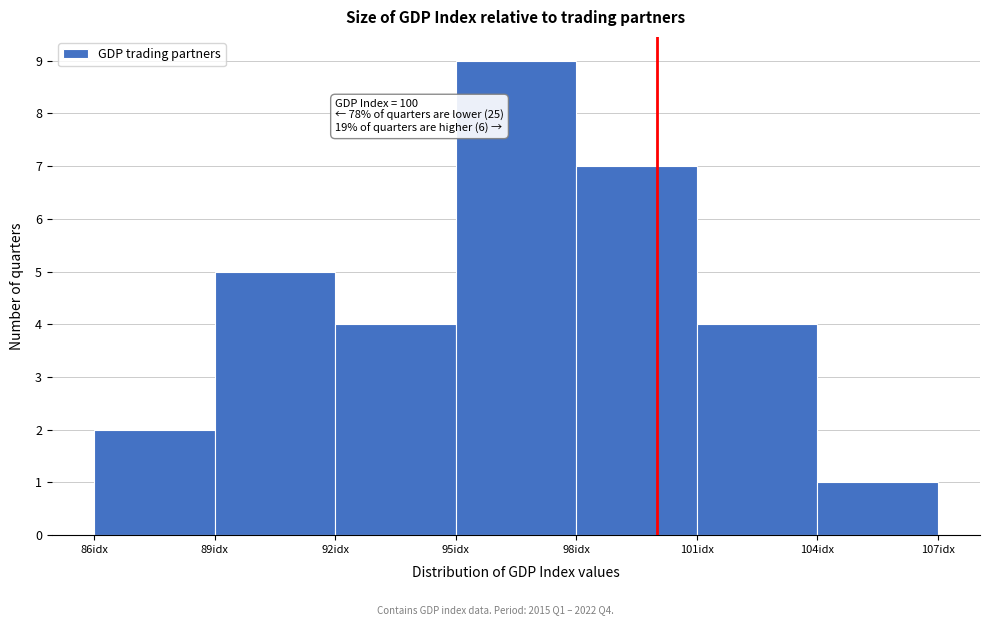

Which range on the x-axis has the tallest bar?

95 to 98